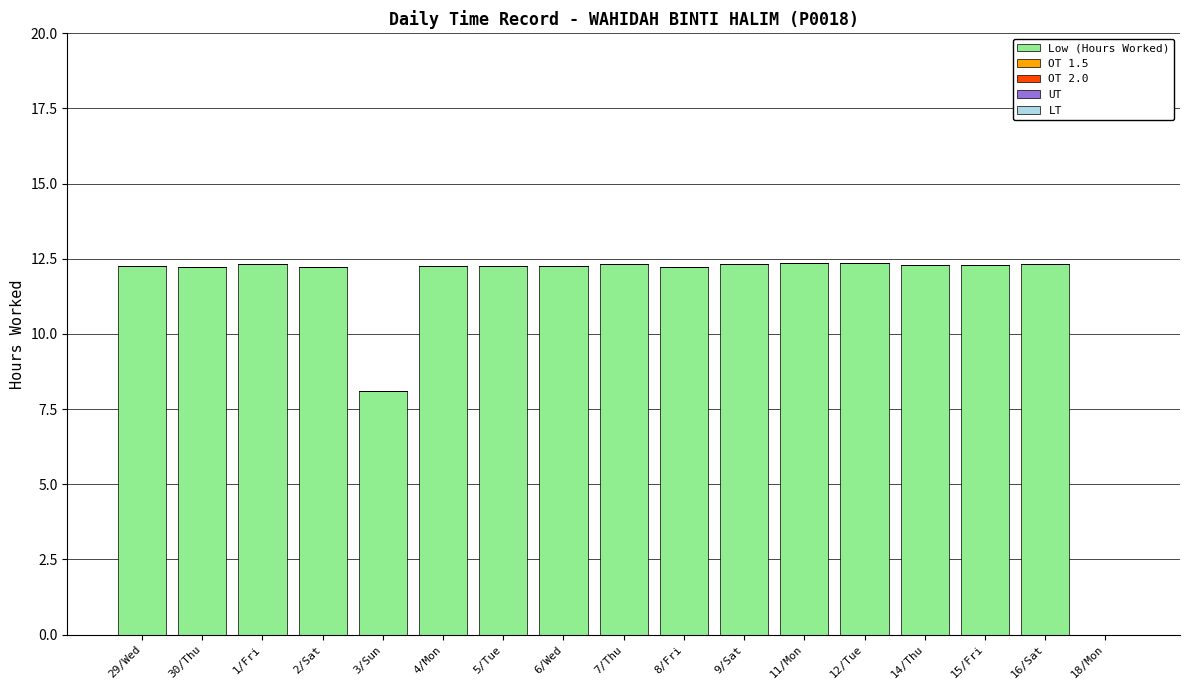

Where is the data nearest to the value 6?

3/Sun